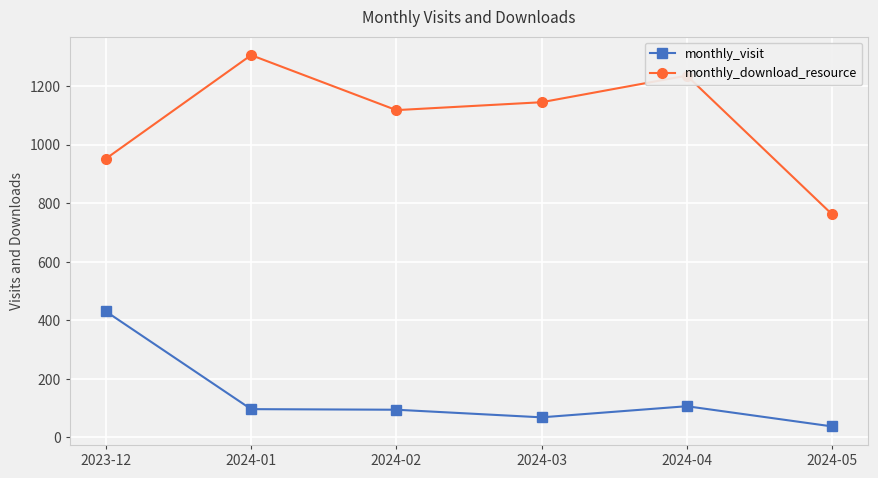

Which series has the widest spread of values?

monthly_download_resource